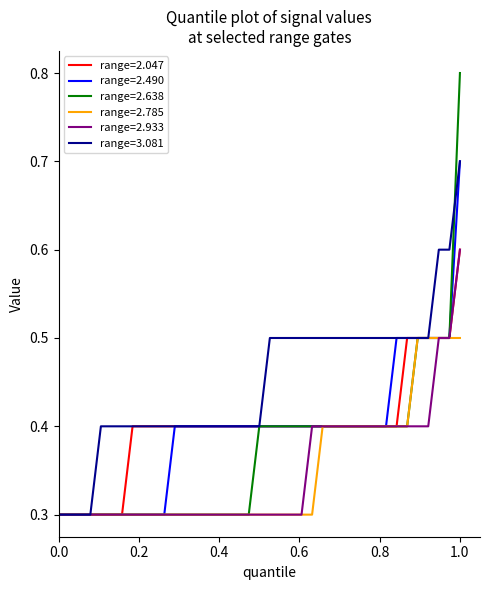

What is the minimum value shown in the chart?

0.3